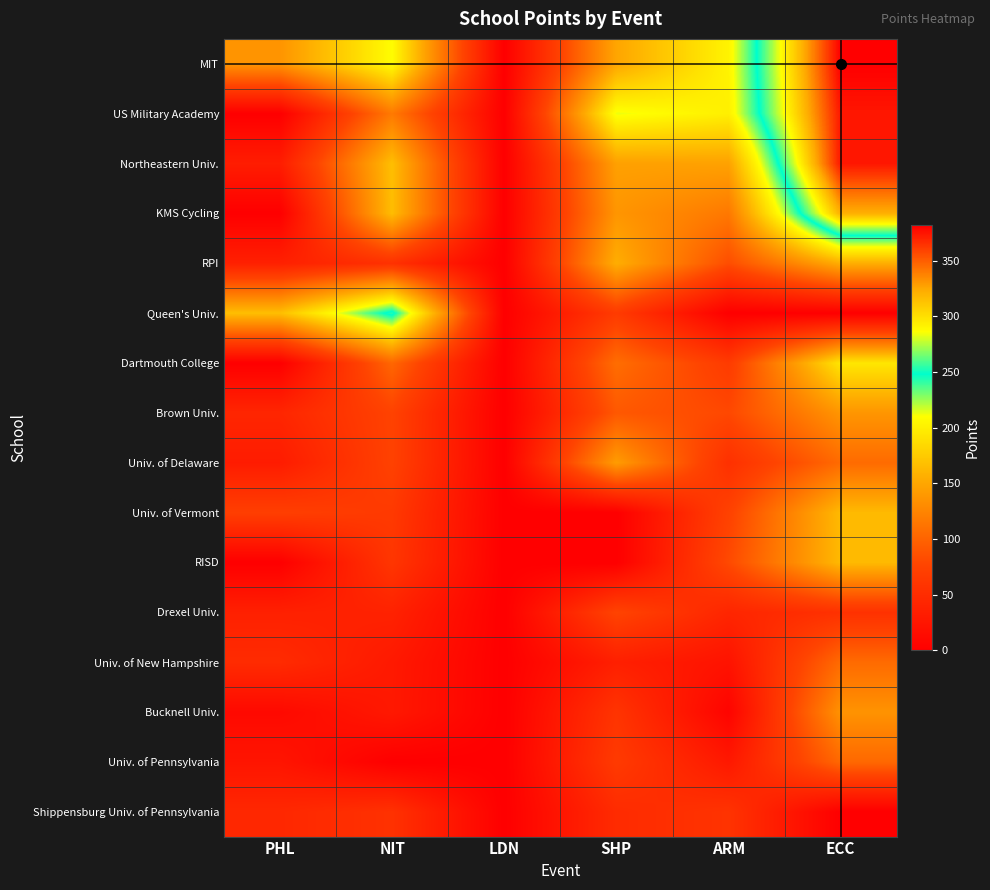

Rank the series by their maximum value, from highest to lowest.

MIT, US Military Academy, Northeastern Univ., KMS Cycling, Queen's Univ., Dartmouth College, Univ. of Vermont, RISD, RPI, Univ. of Delaware, Brown Univ., Bucknell Univ., Univ. of New Hampshire, Univ. of Pennsylvania, Drexel Univ., Shippensburg Univ. of Pennsylvania